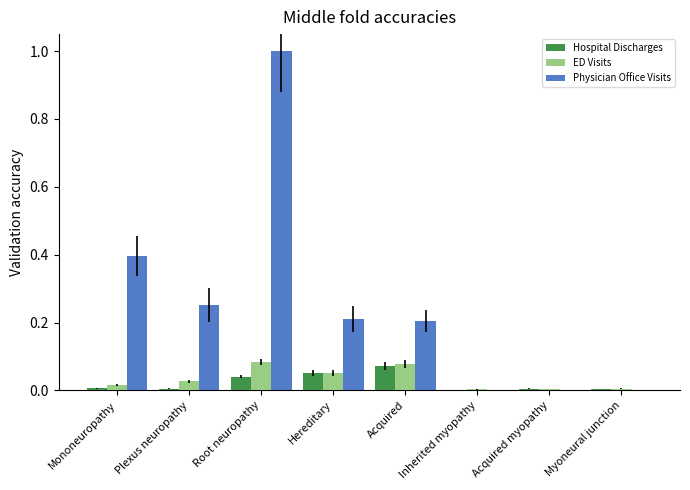

At which category does the chart reach its peak across all series?

Root neuropathy